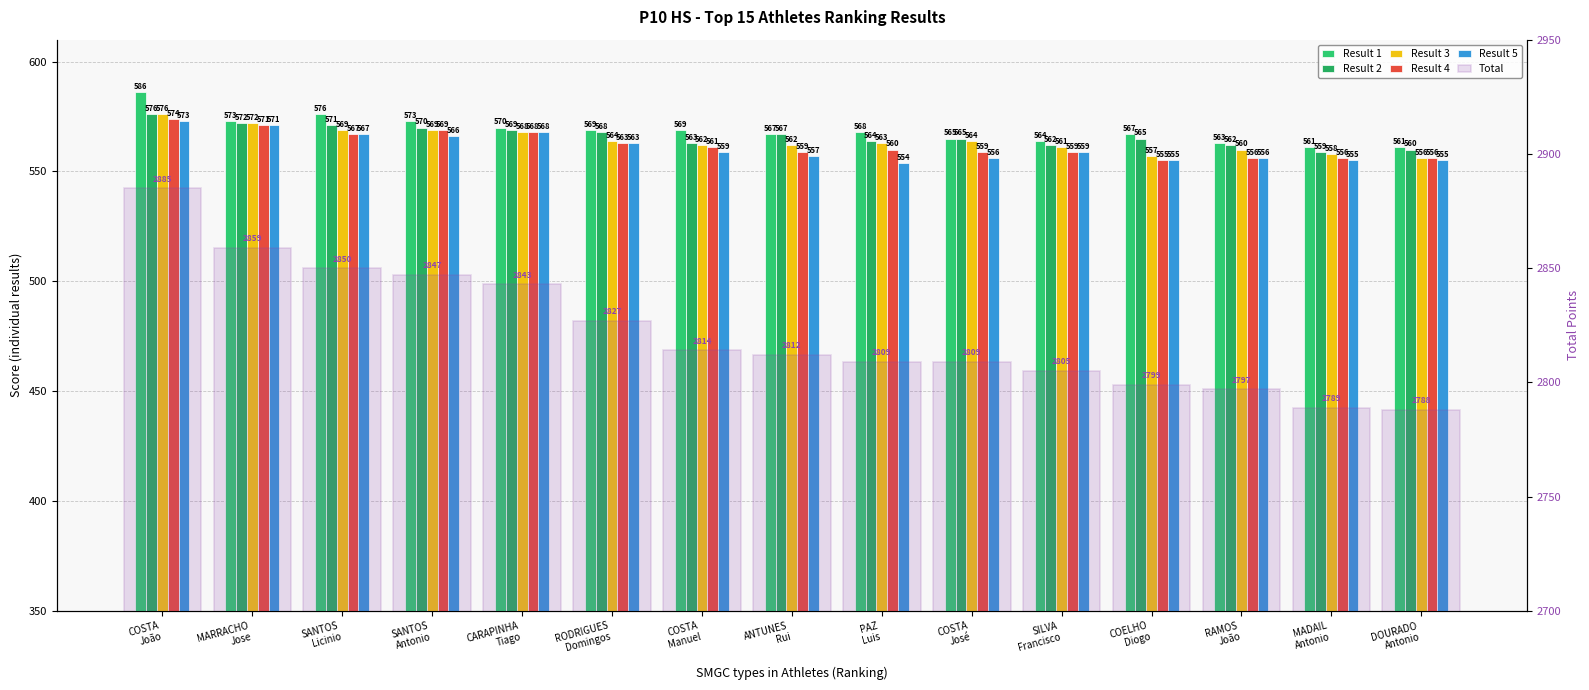

List the labels in order of Result 2 value, largest first.

COSTA
João, MARRACHO
Jose, SANTOS
Licinio, SANTOS
Antonio, CARAPINHA
Tiago, RODRIGUES
Domingos, ANTUNES
Rui, COSTA
José, COELHO
Diogo, PAZ
Luis, COSTA
Manuel, SILVA
Francisco, RAMOS
João, DOURADO
Antonio, MADAIL
Antonio